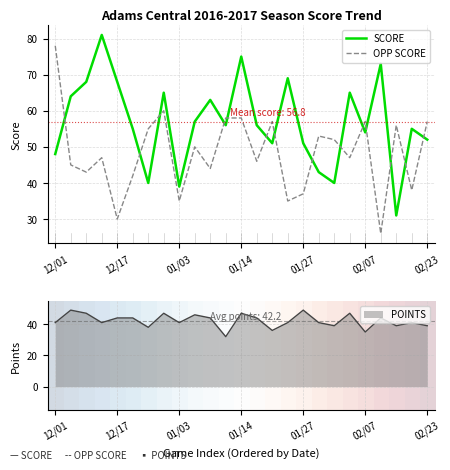

In OPP SCORE, how many points are lower than both neighbors (excluding endpoints)?

9